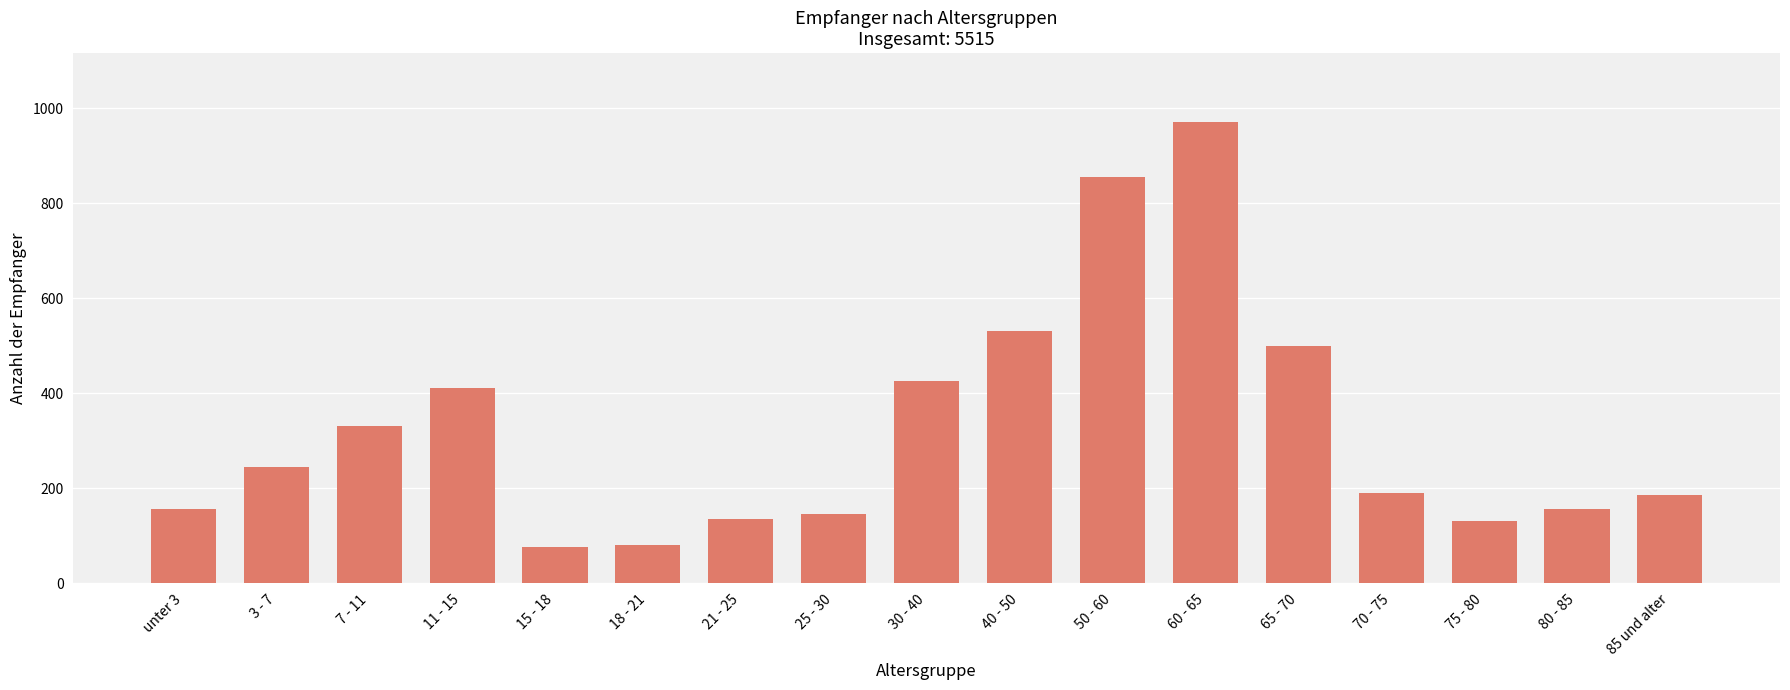

What is the sum of all values?

5515